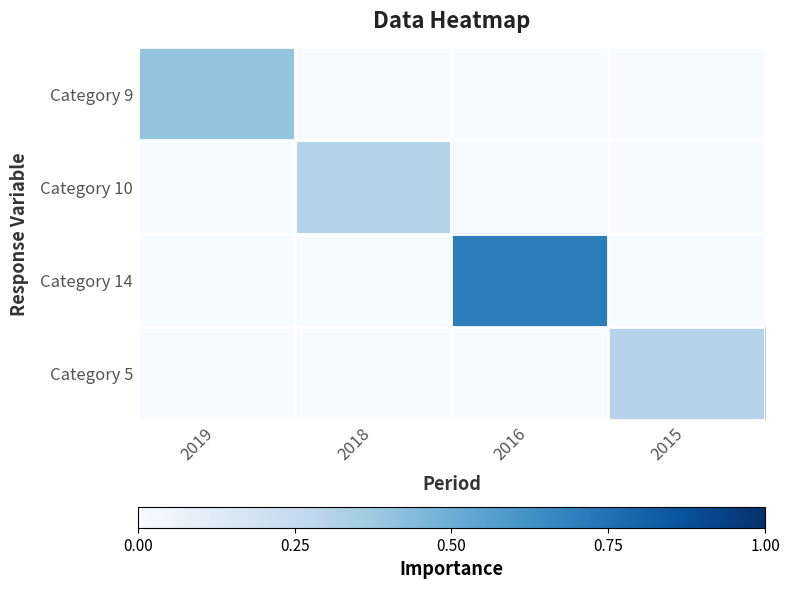

At which category is the sum across all series the highest?

2016